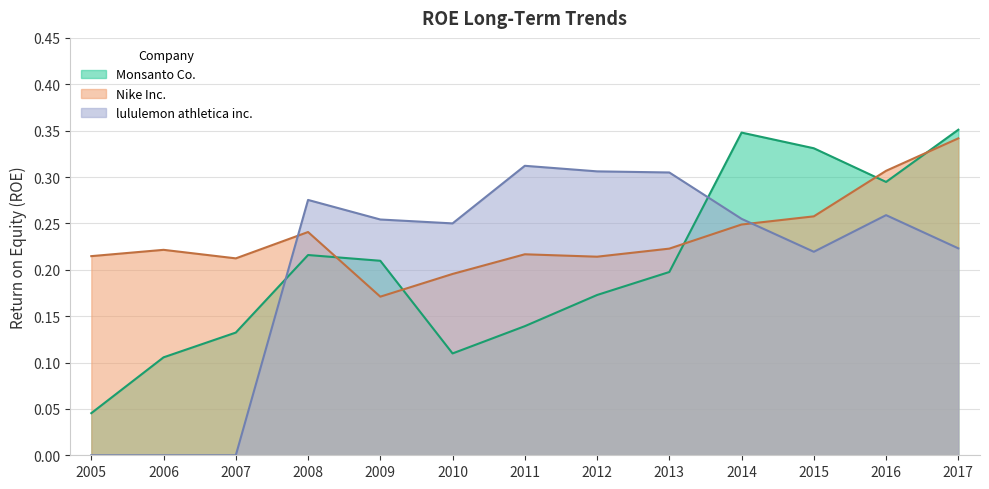

Which label corresponds to the largest value in the chart?

2017